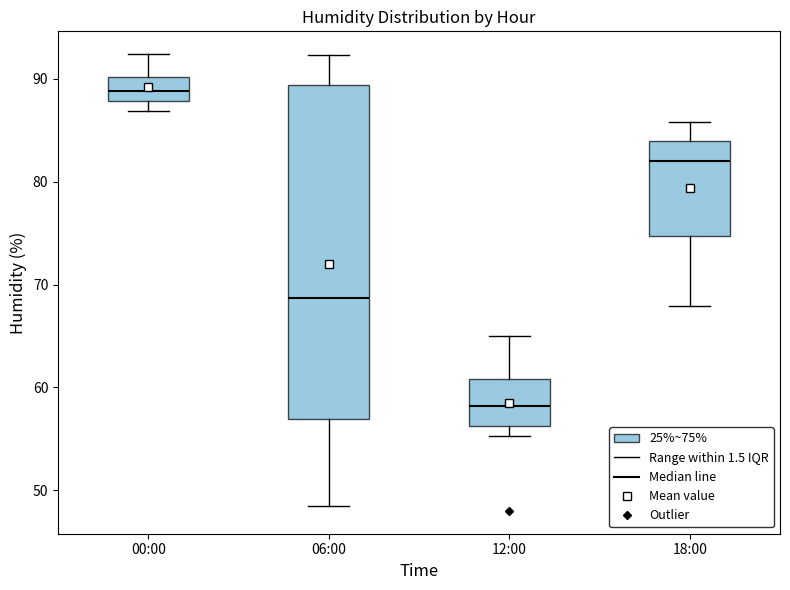

Comparing the boxes themselves (not the whiskers), which one is the tallest?

06:00